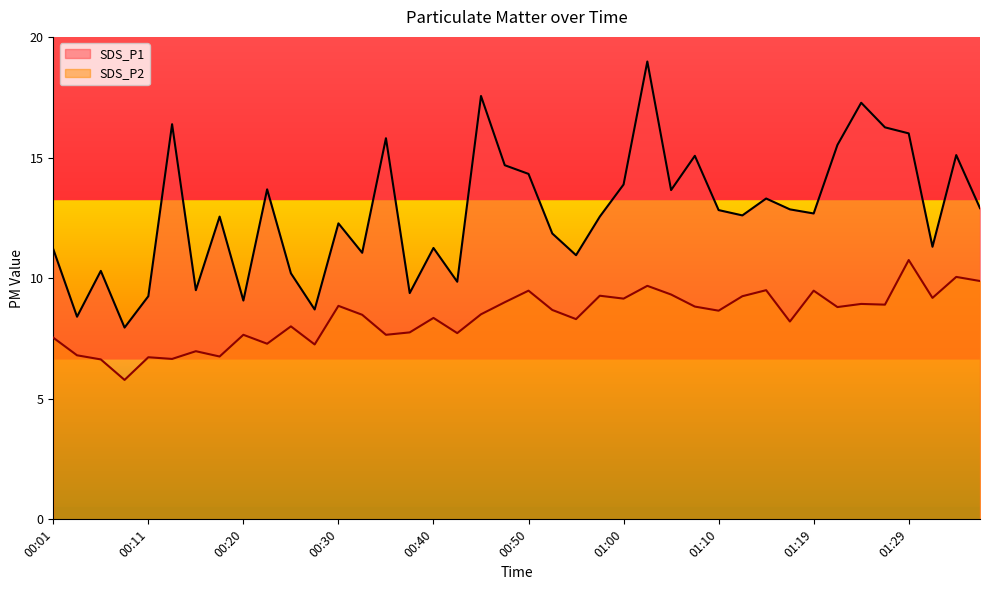

How many series are shown in this chart?

2